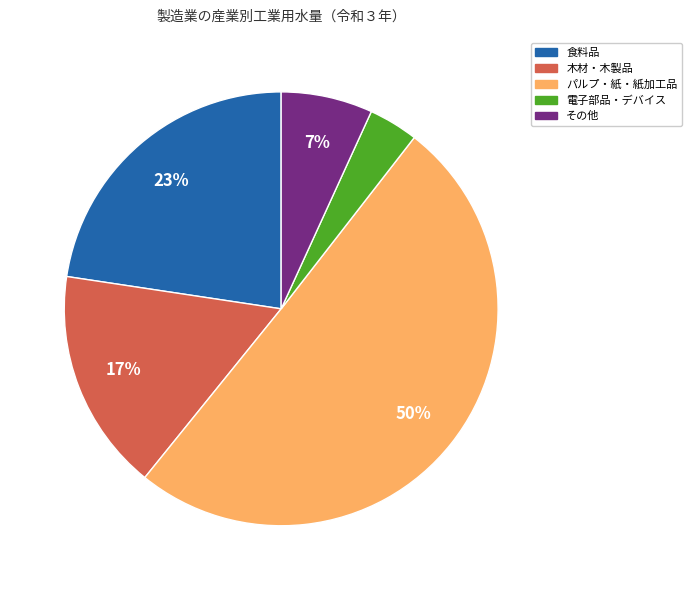

How many slices are in this pie chart?

5